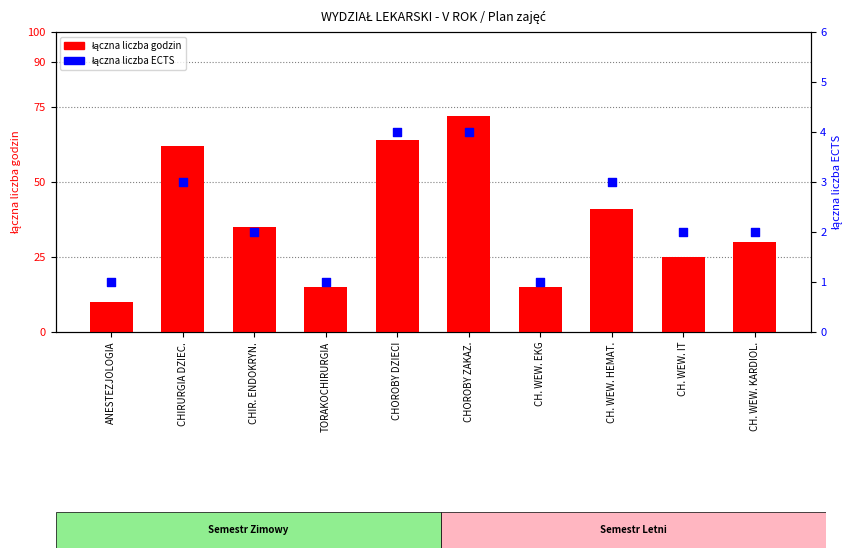

What is the total value across all series at CH. WEW. EKG?

16